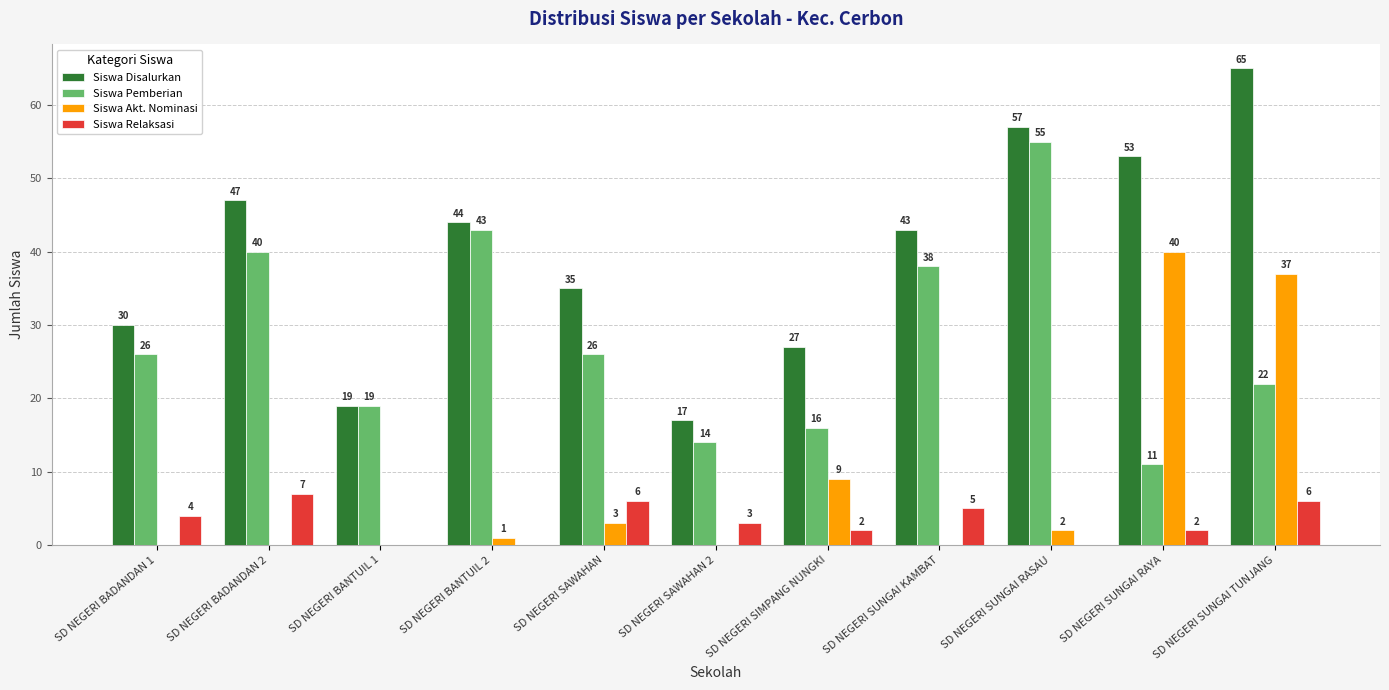

What are all the series names shown in the legend?

Siswa Disalurkan, Siswa Pemberian, Siswa Akt. Nominasi, Siswa Relaksasi